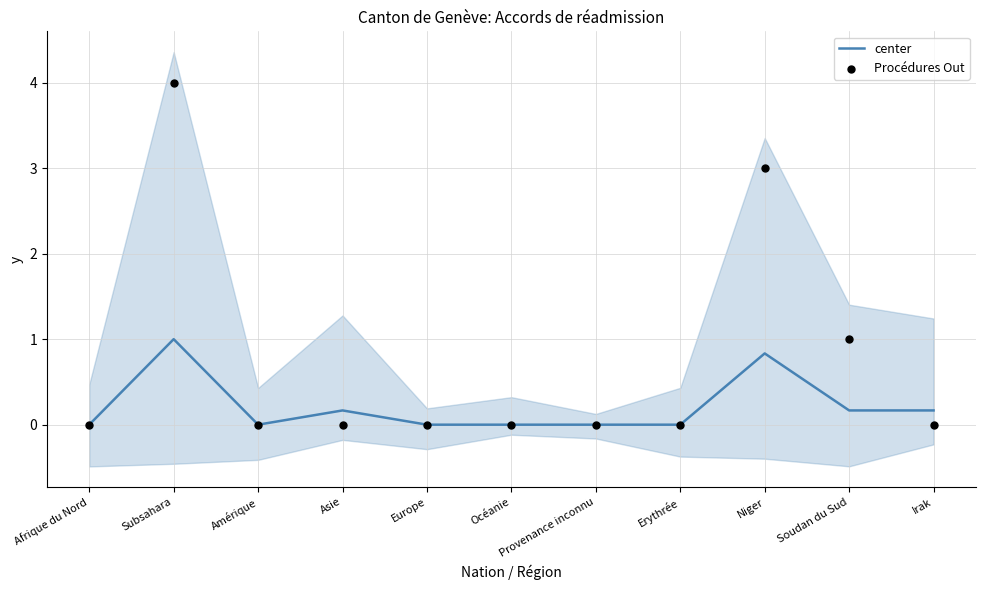

Which series contains the lowest Y value?

center